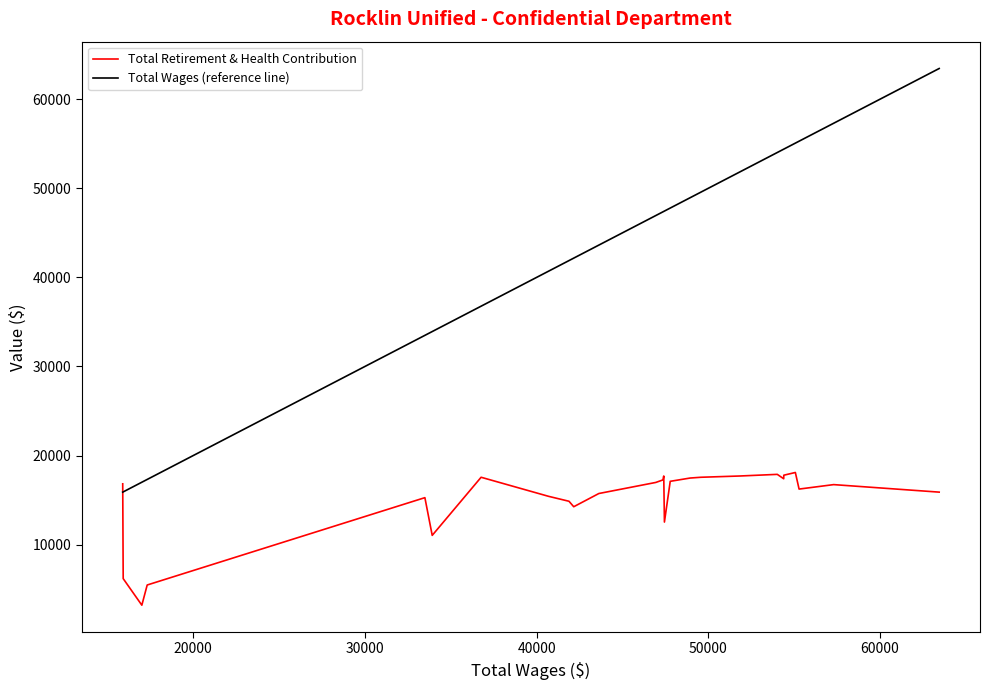

Which series ends up on top after the final intersection of Total Wages (reference line) and Total Retirement & Health Contribution?

Total Wages (reference line)